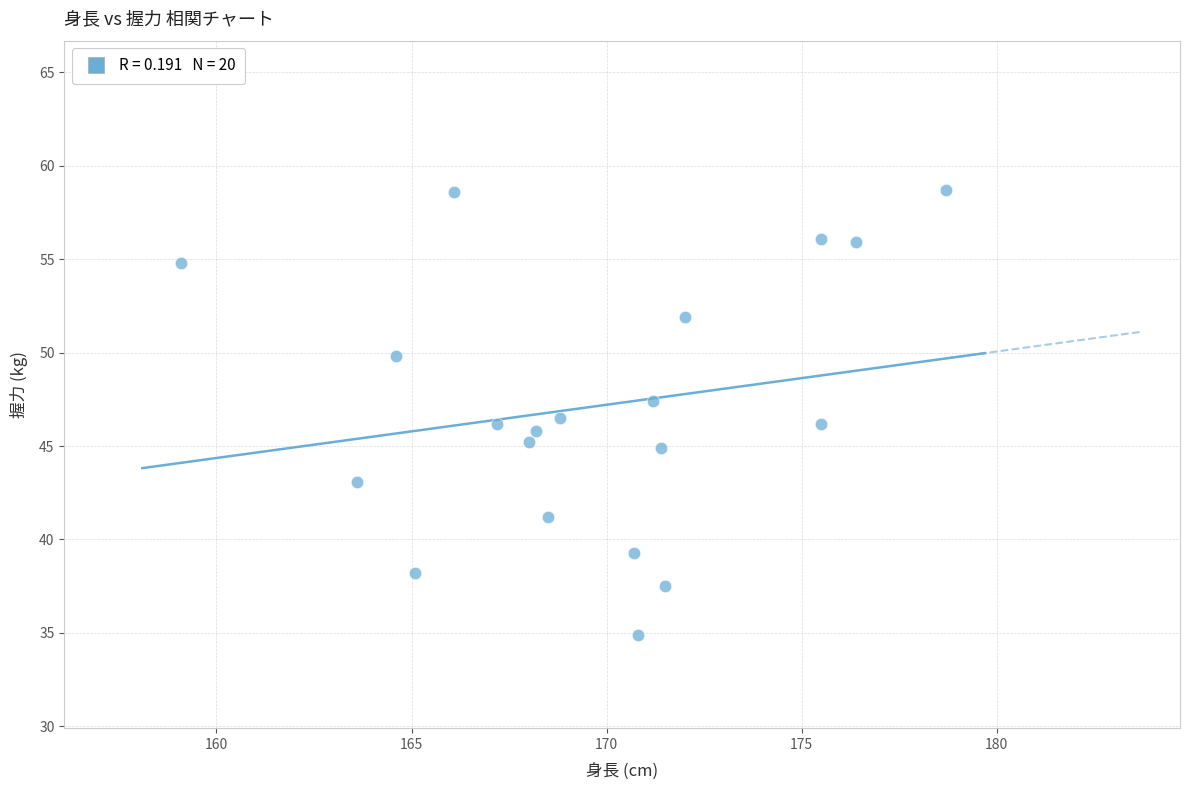

What is the range of Y values (max minus min)?

23.8